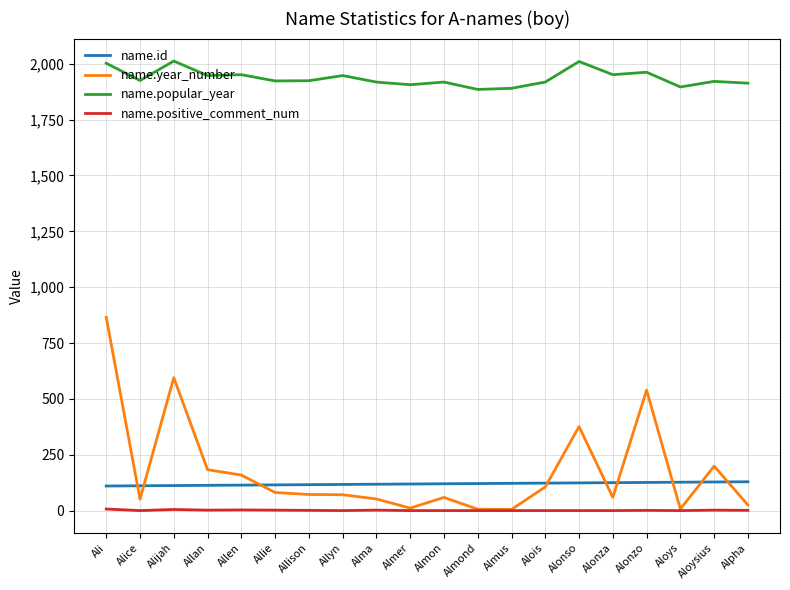

Does the chart display data point markers on the line(s)?

No